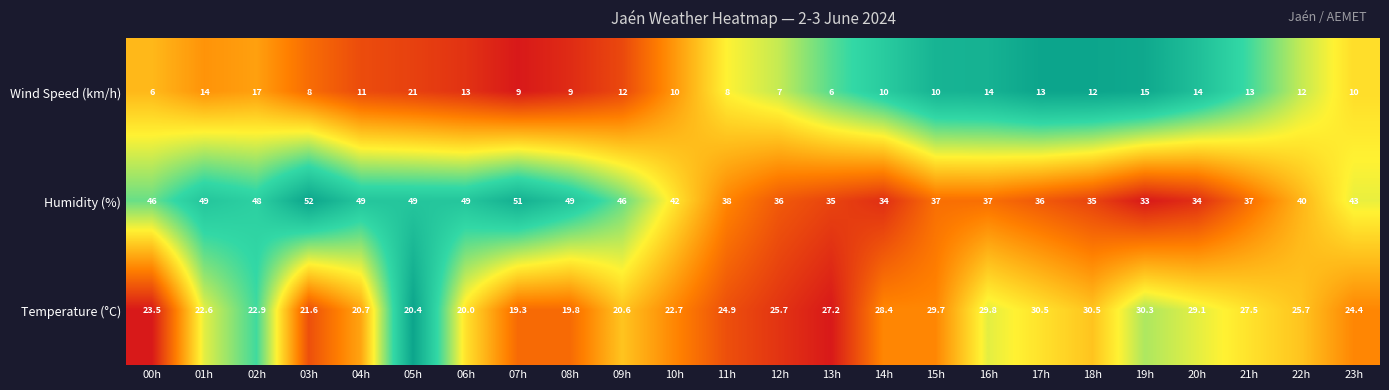

Rank the series by their maximum value, from lowest to highest.

Wind Speed (km/h), Temperature (°C), Humidity (%)